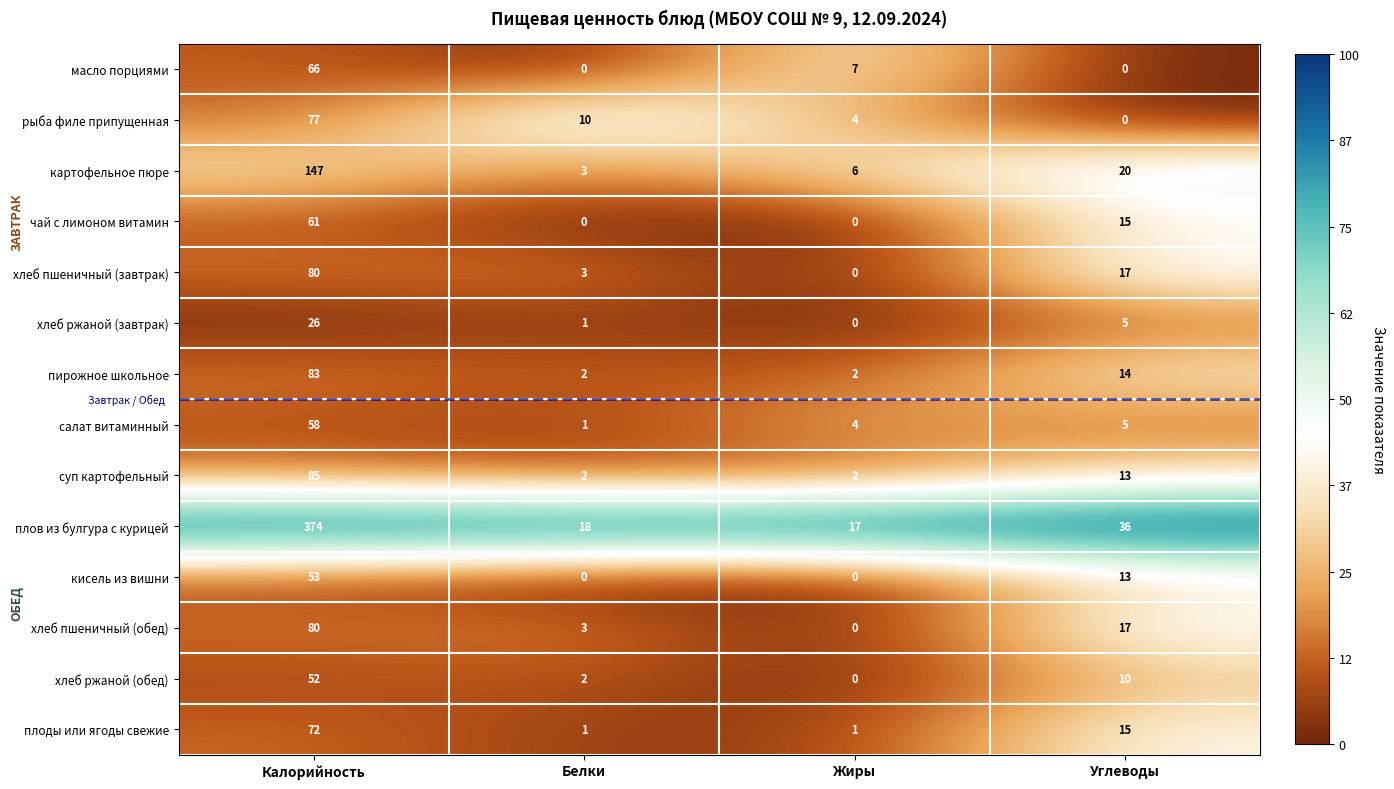

How many data points does each series have?

4